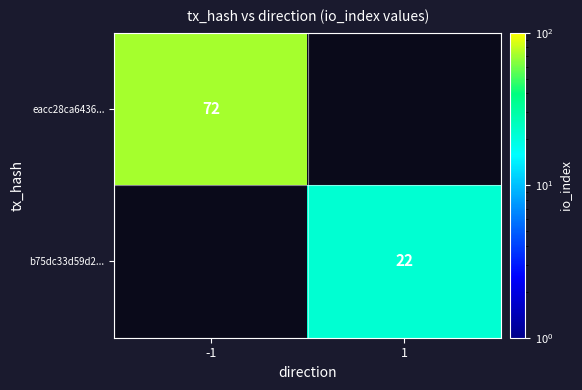

The value of eacc28ca6436... at -1 is 72. True or false?

True